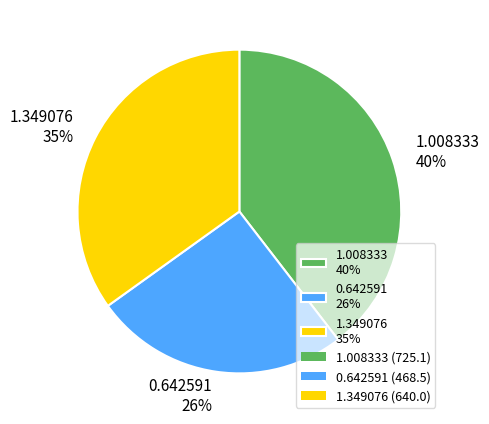

To the nearest percent, what portion does 1.349076 35% represent?

35%